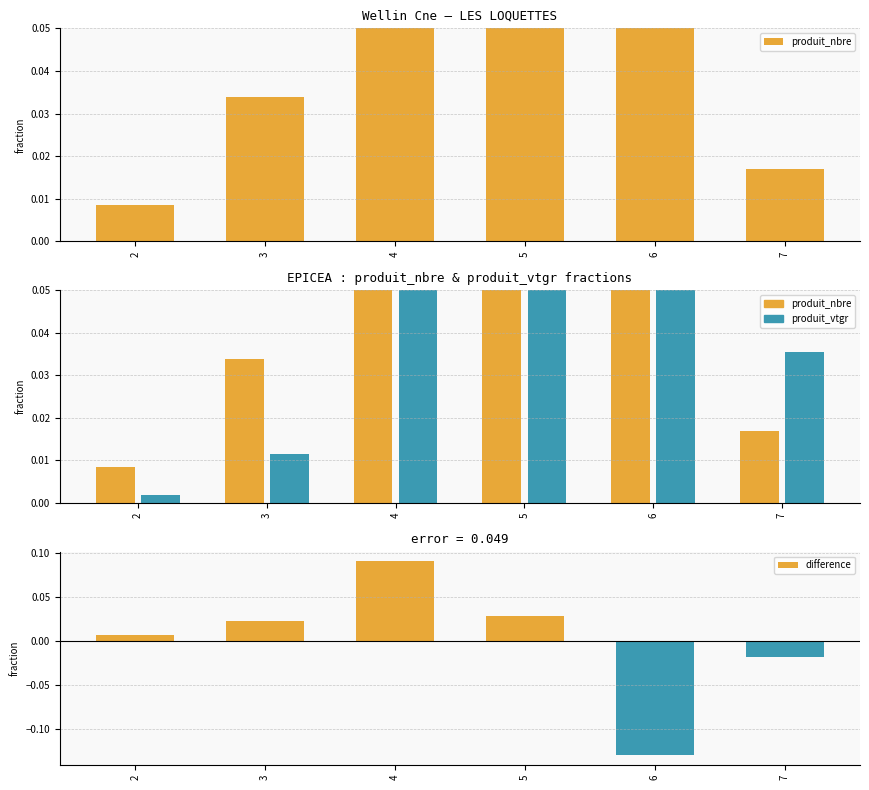

Rank the series by their maximum value, from highest to lowest.

produit_nbre, produit_vtgr, difference